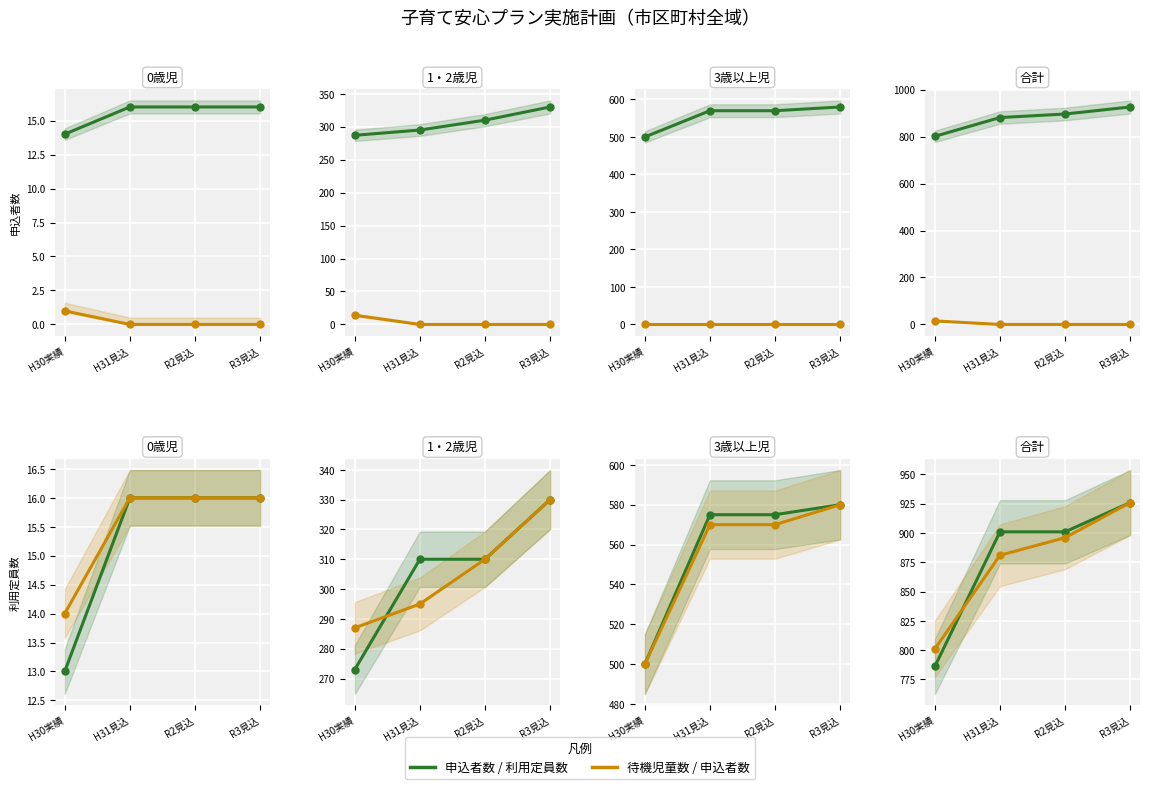

True or false: 申込者数 and 待機児童数 cross at least once.

False